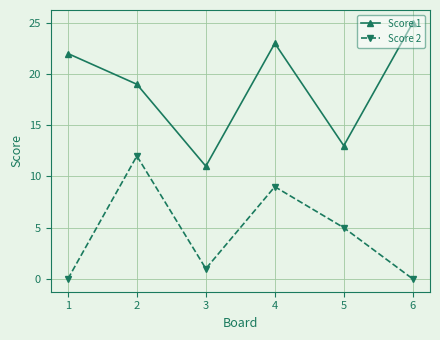

Rank the series by their maximum value, from lowest to highest.

Score 2, Score 1